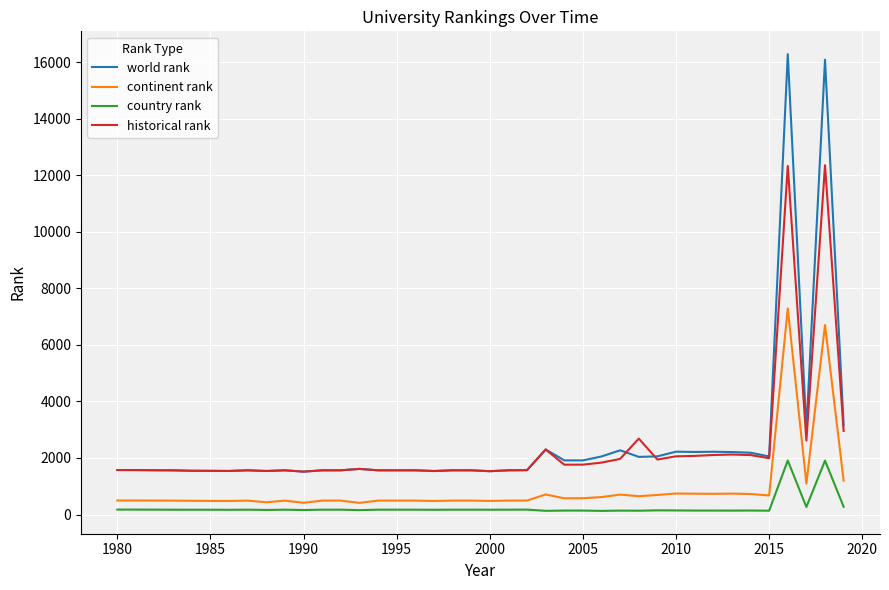

Count the number of categories in the chart.

40